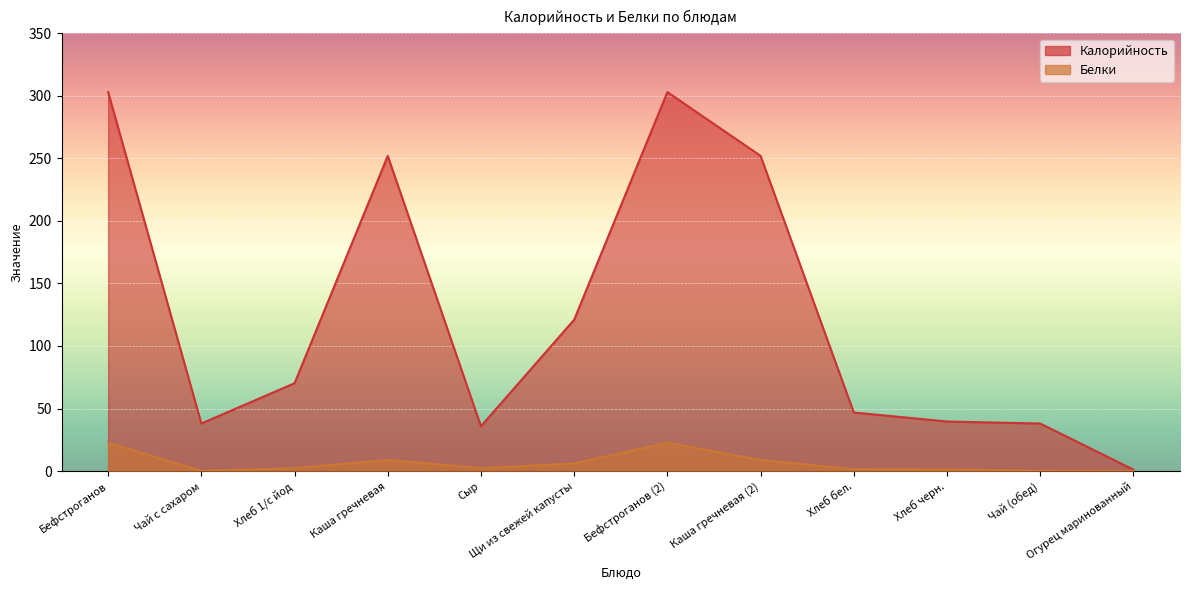

What is the sum of all Калорийность values?

1500.5